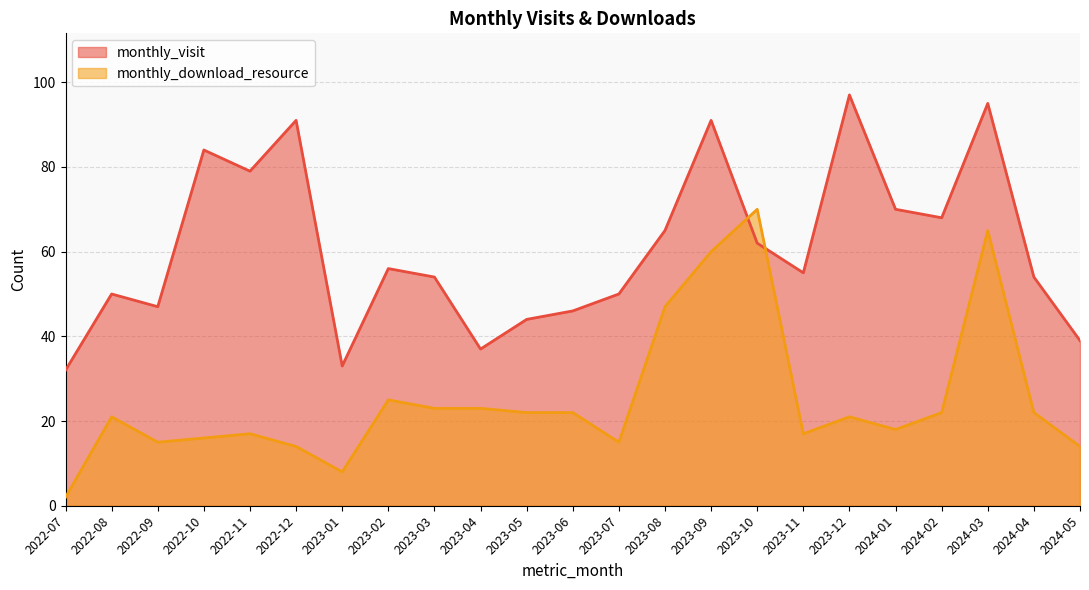

What is the average value of the monthly_visit series?

61